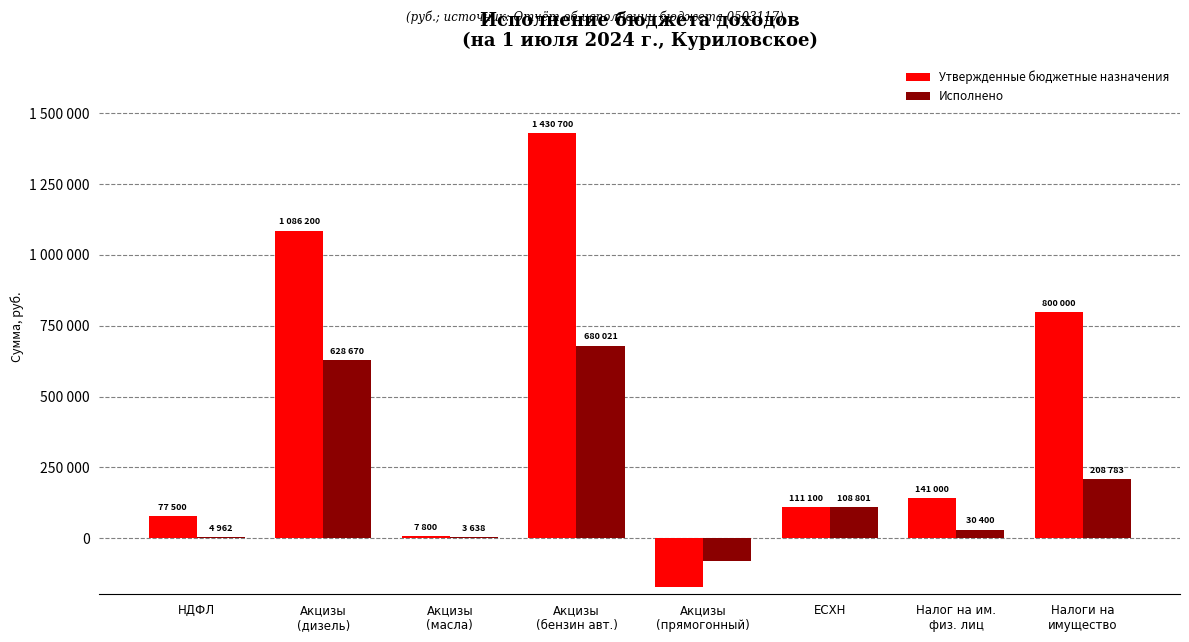

Is it true that Утвержденные бюджетные назначения equals 212297.9 at Налог на им.
физ. лиц?

False